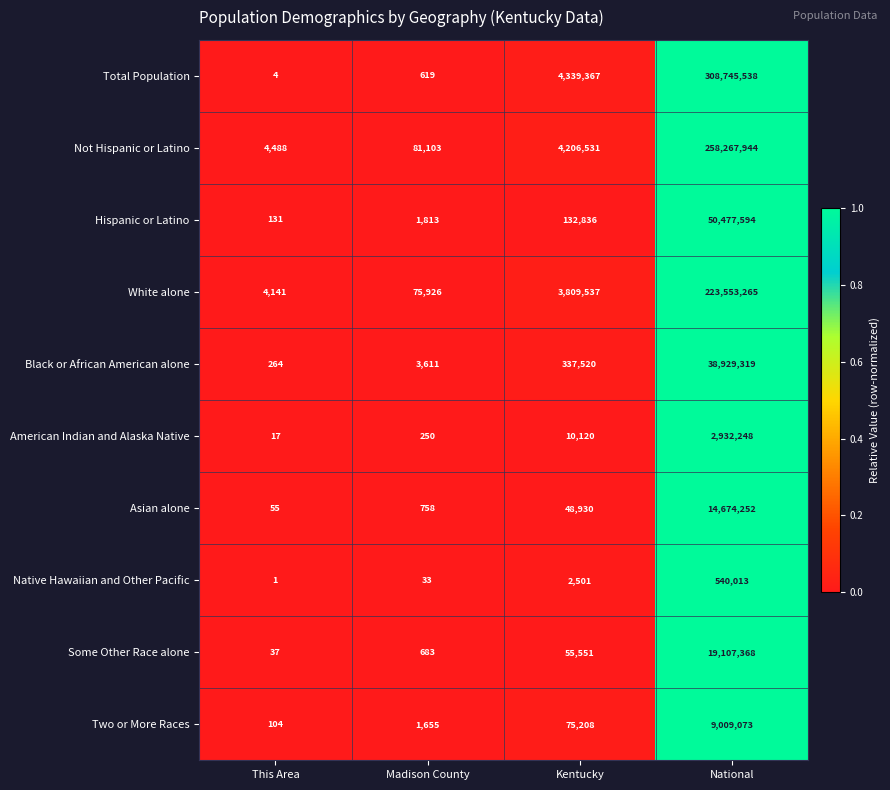

Which category has the highest value across all series?

National